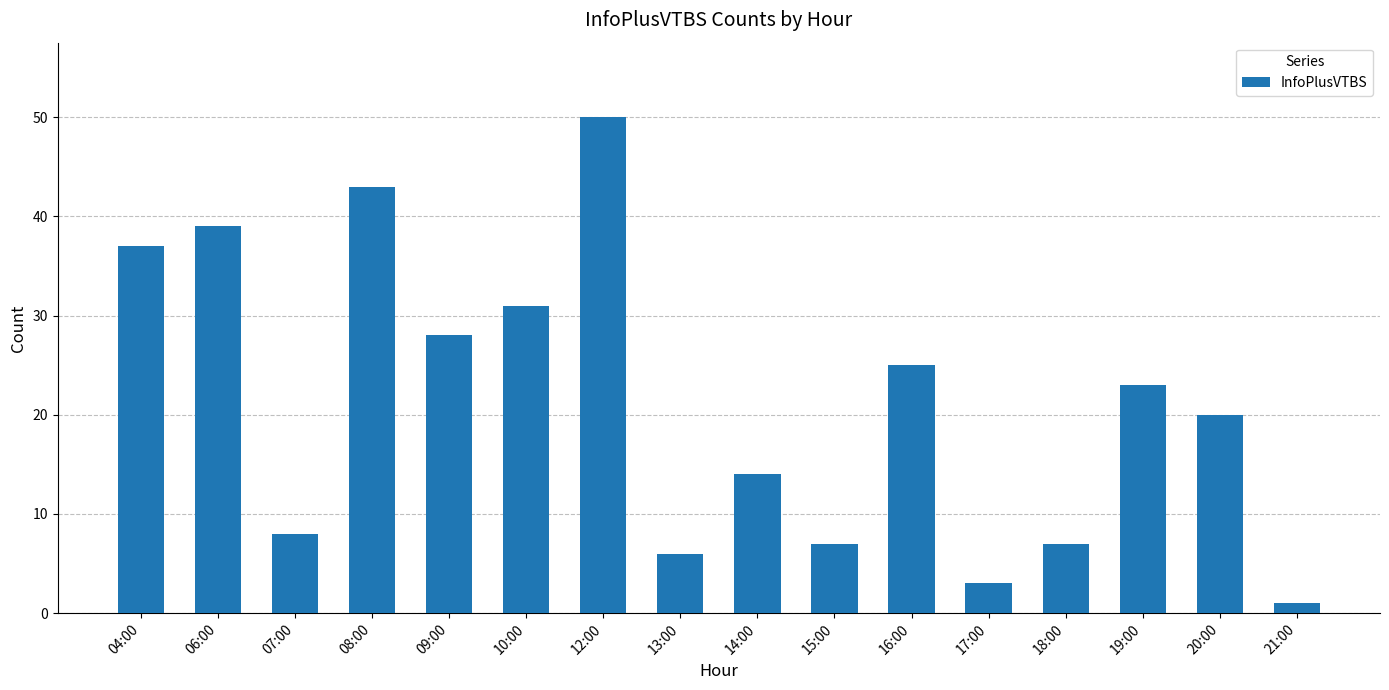

Between 07:00 and 09:00, which is larger?

09:00